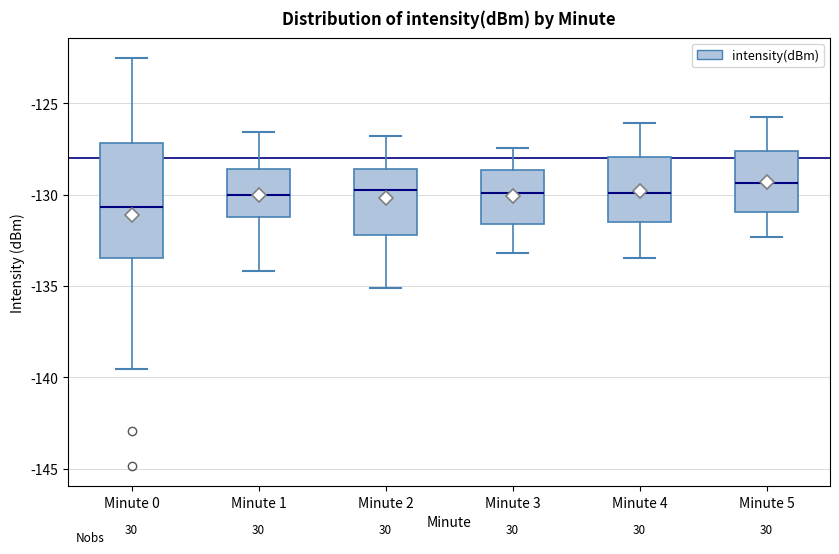

Which box is the tallest, from its lower edge to its upper edge?

Minute 0